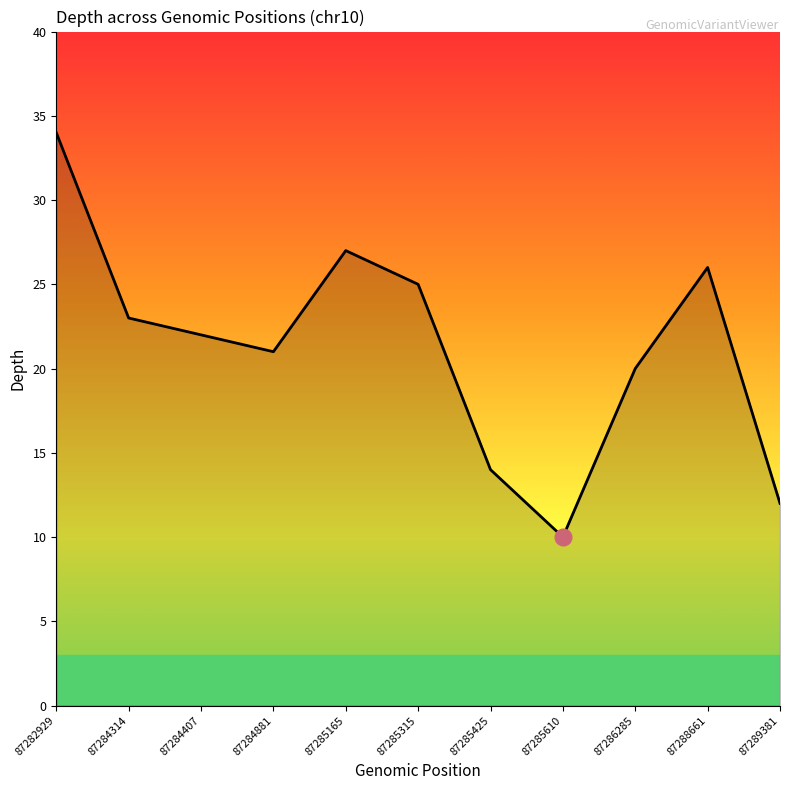

Reading right to left, transcribe all the data shown in this chart.

87289381=12	87288661=26	87286285=20	87285610=10	87285425=14	87285315=25	87285165=27	87284881=21	87284407=22	87284314=23	87282929=34